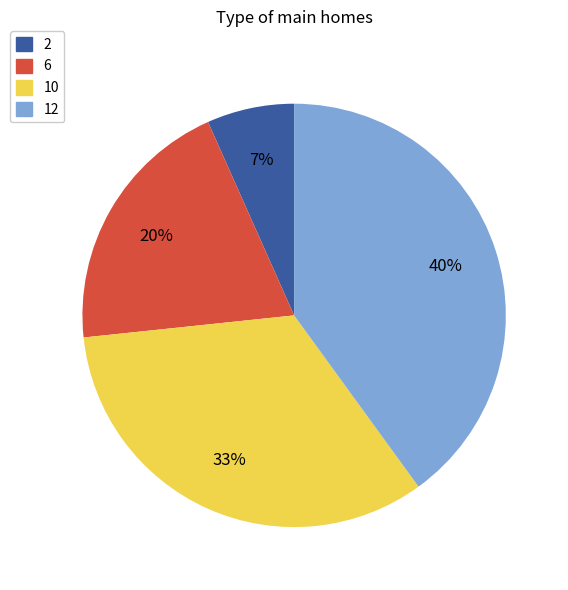

Does any single category account for the majority?

No